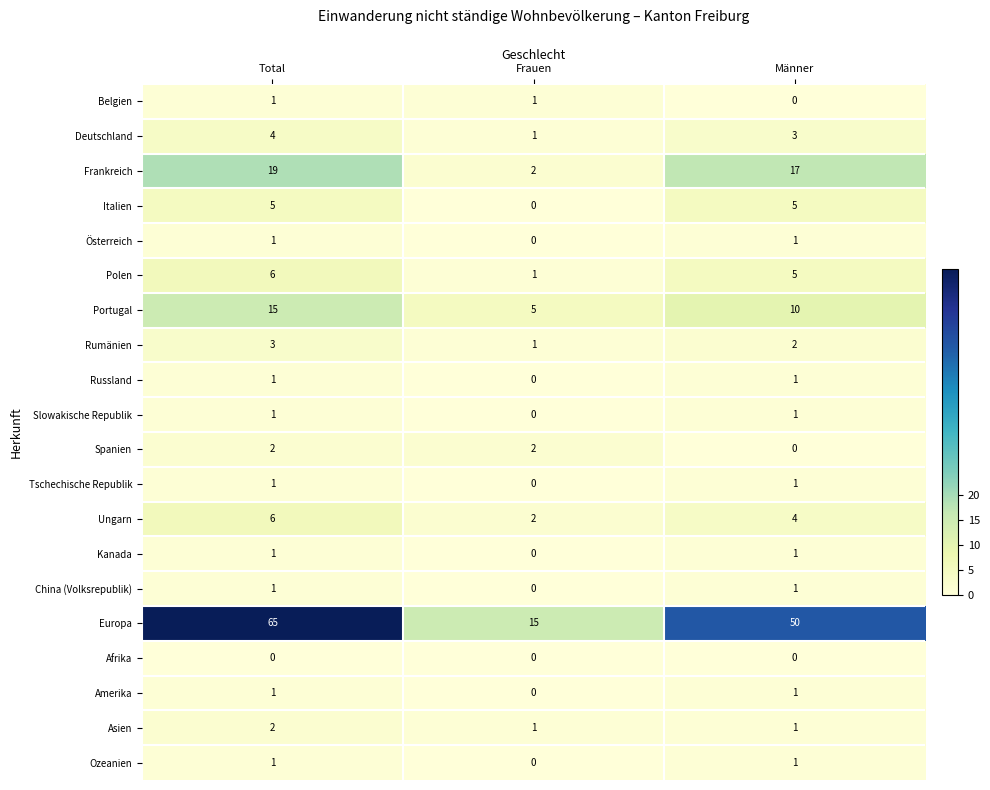

What is the difference between the highest and lowest values at Männer?

50